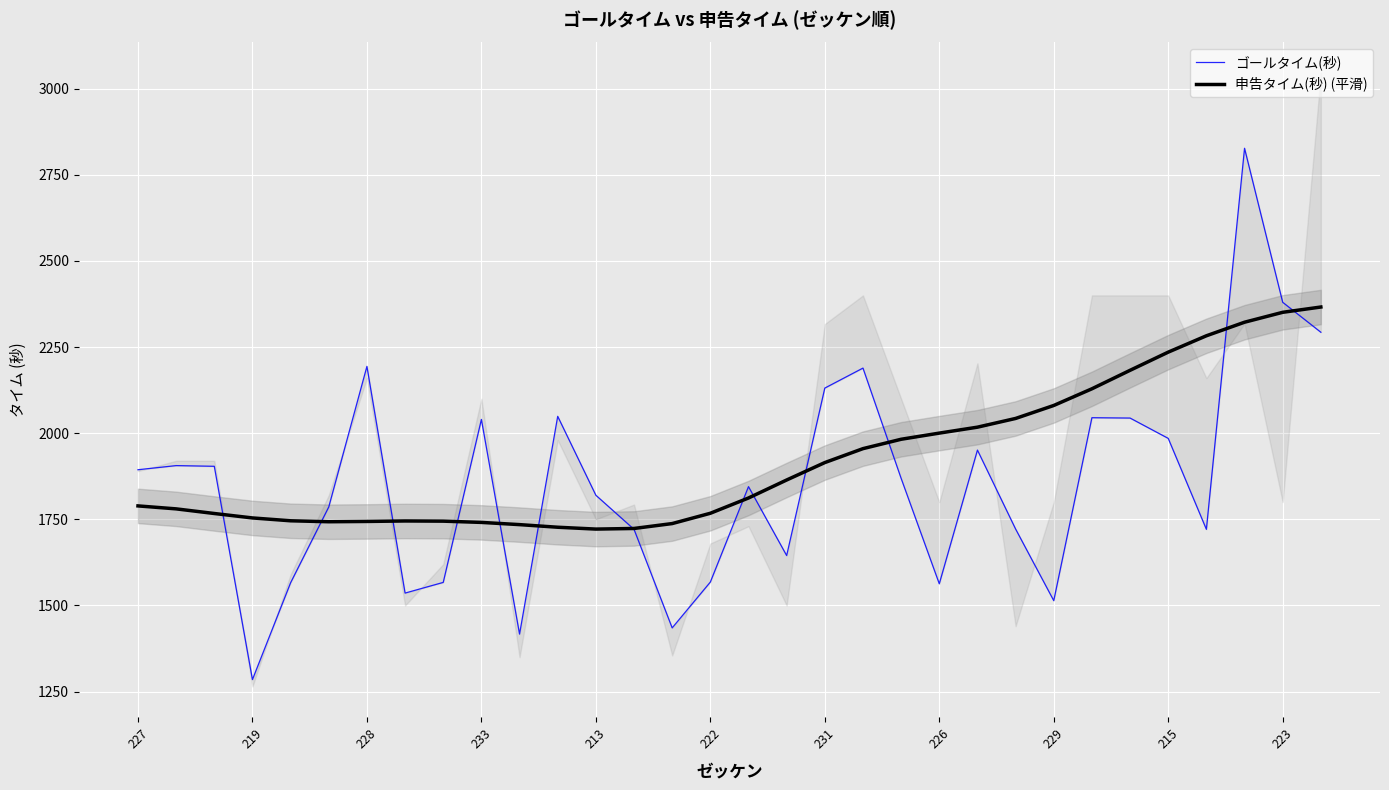

Which series has the largest total across all categories?

申告タイム(秒) (平滑)